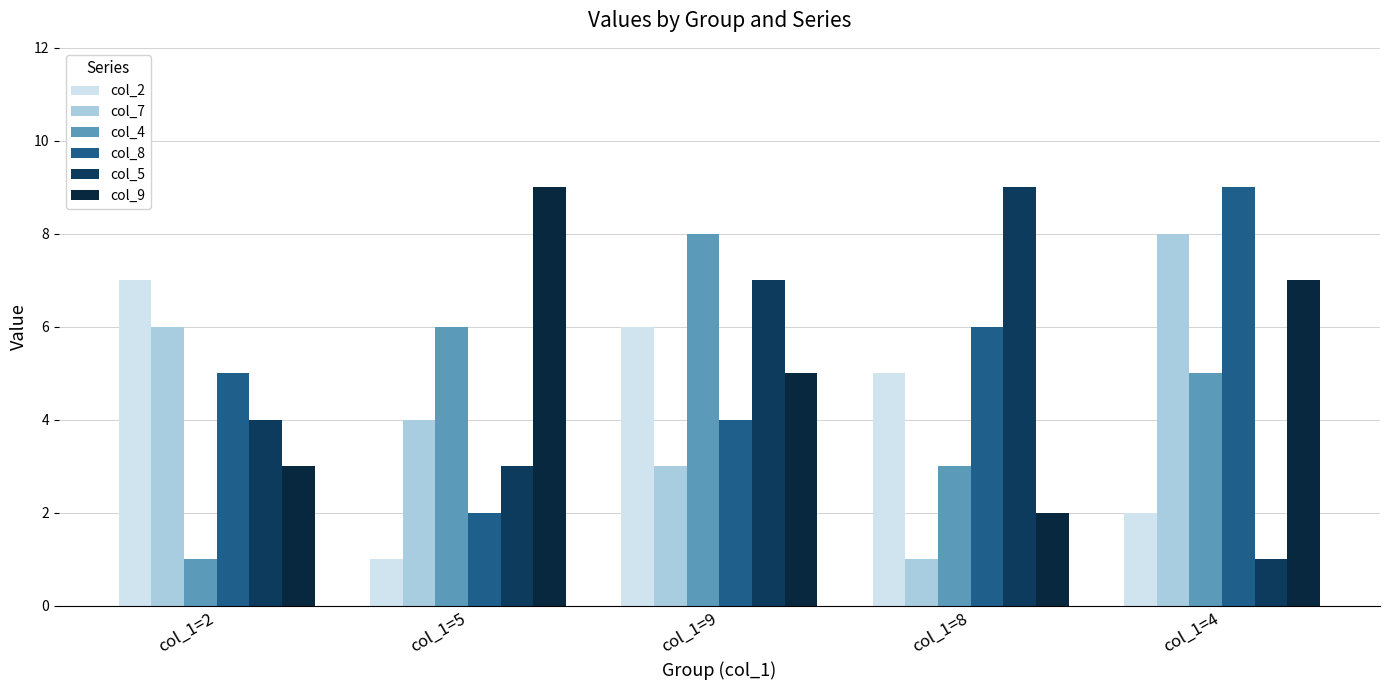

How many data points in col_2 are less than 5?

2